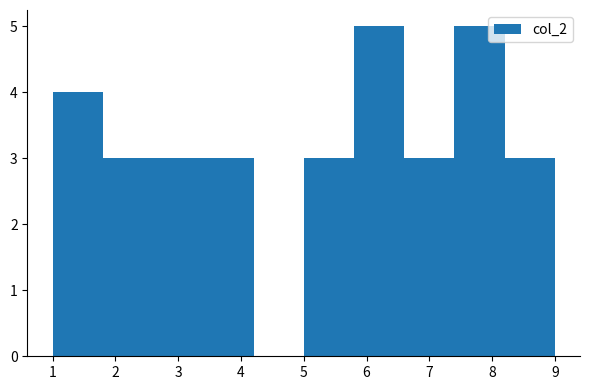

Reading left to right, list every bar in this chart as the range it spans on the x-axis followed by its height. The values are not printed on the chart, so give them approximately, as read against the axis.

1.0 to 1.8: 4
1.8 to 2.6: 3
2.6 to 3.4: 3
3.4 to 4.2: 3
4.2 to 5.0: 0
5.0 to 5.8: 3
5.8 to 6.6: 5
6.6 to 7.4: 3
7.4 to 8.2: 5
8.2 to 9.0: 3